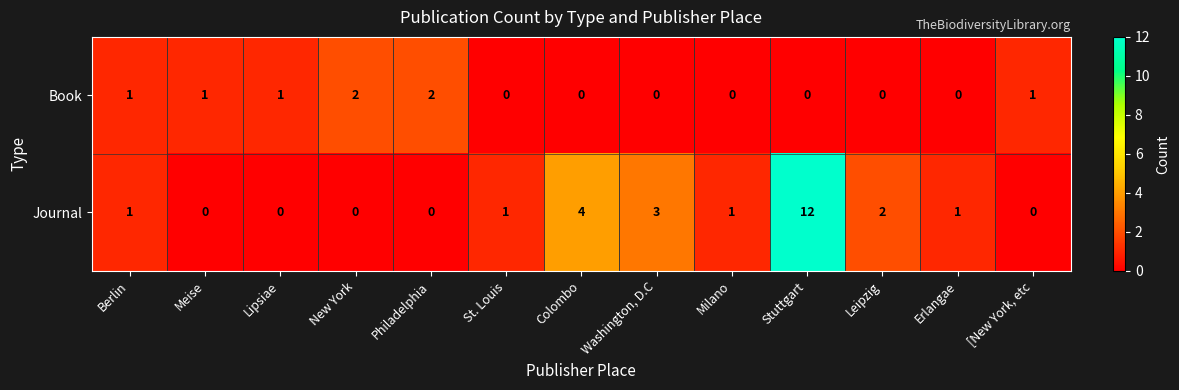

Reading left to right, what are all the values shown in this chart?

Book: Berlin=1	Meise=1	Lipsiae=1	New York=2	Philadelphia=2	St. Louis=0	Colombo=0	Washington, D.C=0	Milano=0	Stuttgart=0	Leipzig=0	Erlangae=0	[New York, etc=1
Journal: Berlin=1	Meise=0	Lipsiae=0	New York=0	Philadelphia=0	St. Louis=1	Colombo=4	Washington, D.C=3	Milano=1	Stuttgart=12	Leipzig=2	Erlangae=1	[New York, etc=0